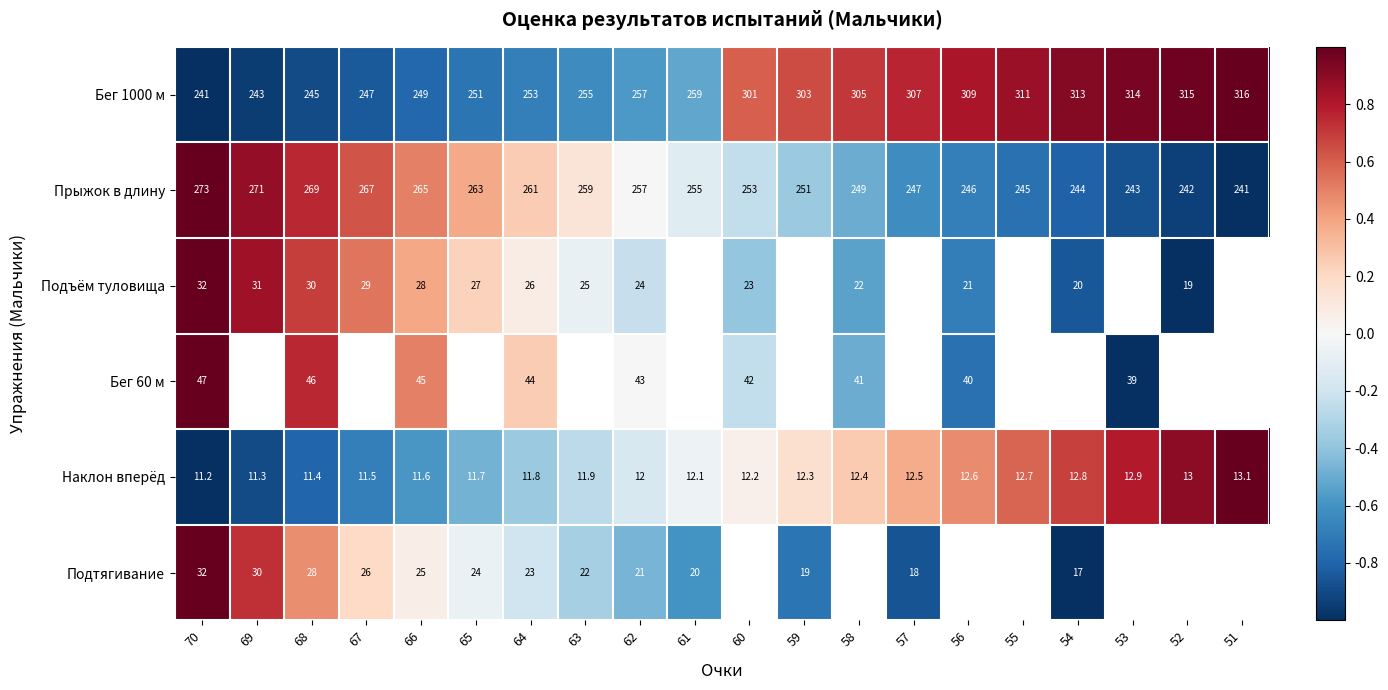

Which series has the widest spread of values?

Бег 1000 м